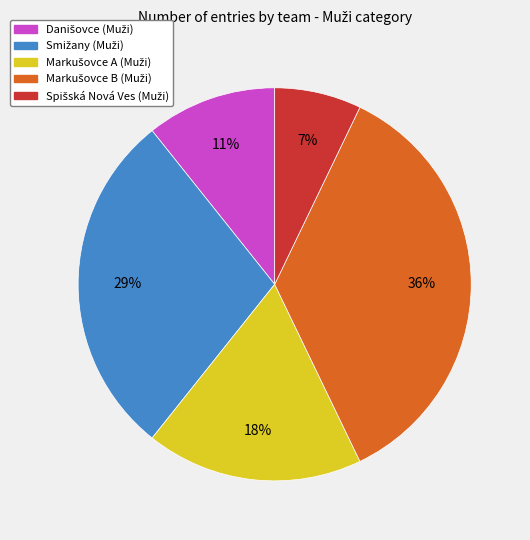

How many segments does this pie chart have?

5